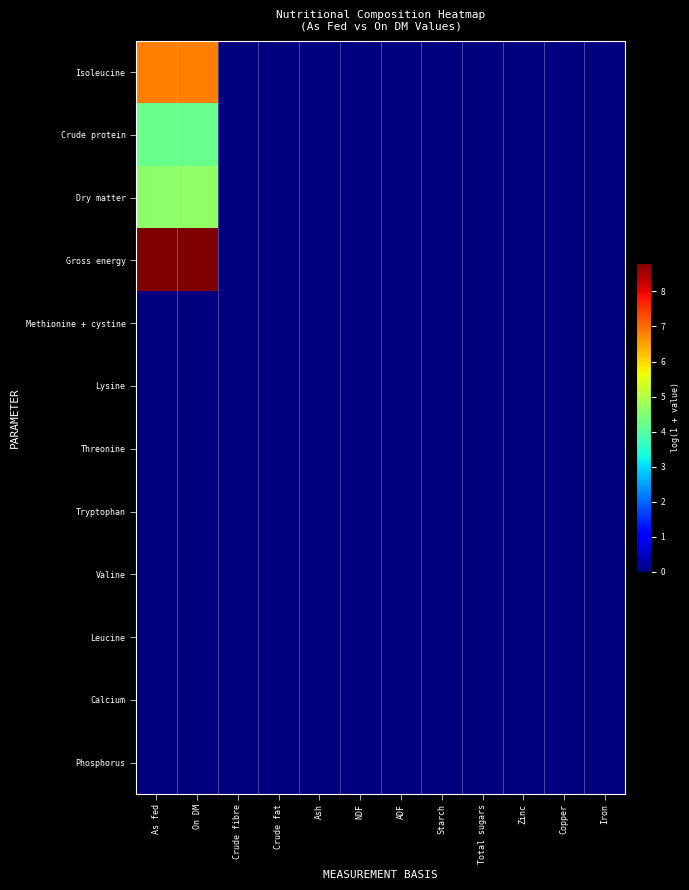

Reading left to right, transcribe all the data shown in this chart.

Isoleucine: As fed=6.8	On DM=6.8	Crude fibre=0.0	Crude fat=0.0	Ash=0.0	NDF=0.0	ADF=0.0	Starch=0.0	Total sugars=0.0	Zinc=0.0	Copper=0.0	Iron=0.0
Crude protein: As fed=4.2	On DM=4.2	Crude fibre=0.0	Crude fat=0.0	Ash=0.0	NDF=0.0	ADF=0.0	Starch=0.0	Total sugars=0.0	Zinc=0.0	Copper=0.0	Iron=0.0
Dry matter: As fed=4.6	On DM=4.6	Crude fibre=0.0	Crude fat=0.0	Ash=0.0	NDF=0.0	ADF=0.0	Starch=0.0	Total sugars=0.0	Zinc=0.0	Copper=0.0	Iron=0.0
Gross energy: As fed=8.8	On DM=8.8	Crude fibre=0.0	Crude fat=0.0	Ash=0.0	NDF=0.0	ADF=0.0	Starch=0.0	Total sugars=0.0	Zinc=0.0	Copper=0.0	Iron=0.0
Methionine + cystine: As fed=0.0	On DM=0.0	Crude fibre=0.0	Crude fat=0.0	Ash=0.0	NDF=0.0	ADF=0.0	Starch=0.0	Total sugars=0.0	Zinc=0.0	Copper=0.0	Iron=0.0
Lysine: As fed=0.0	On DM=0.0	Crude fibre=0.0	Crude fat=0.0	Ash=0.0	NDF=0.0	ADF=0.0	Starch=0.0	Total sugars=0.0	Zinc=0.0	Copper=0.0	Iron=0.0
Threonine: As fed=0.0	On DM=0.0	Crude fibre=0.0	Crude fat=0.0	Ash=0.0	NDF=0.0	ADF=0.0	Starch=0.0	Total sugars=0.0	Zinc=0.0	Copper=0.0	Iron=0.0
Tryptophan: As fed=0.0	On DM=0.0	Crude fibre=0.0	Crude fat=0.0	Ash=0.0	NDF=0.0	ADF=0.0	Starch=0.0	Total sugars=0.0	Zinc=0.0	Copper=0.0	Iron=0.0
Valine: As fed=0.0	On DM=0.0	Crude fibre=0.0	Crude fat=0.0	Ash=0.0	NDF=0.0	ADF=0.0	Starch=0.0	Total sugars=0.0	Zinc=0.0	Copper=0.0	Iron=0.0
Leucine: As fed=0.0	On DM=0.0	Crude fibre=0.0	Crude fat=0.0	Ash=0.0	NDF=0.0	ADF=0.0	Starch=0.0	Total sugars=0.0	Zinc=0.0	Copper=0.0	Iron=0.0
Calcium: As fed=0.0	On DM=0.0	Crude fibre=0.0	Crude fat=0.0	Ash=0.0	NDF=0.0	ADF=0.0	Starch=0.0	Total sugars=0.0	Zinc=0.0	Copper=0.0	Iron=0.0
Phosphorus: As fed=0.0	On DM=0.0	Crude fibre=0.0	Crude fat=0.0	Ash=0.0	NDF=0.0	ADF=0.0	Starch=0.0	Total sugars=0.0	Zinc=0.0	Copper=0.0	Iron=0.0